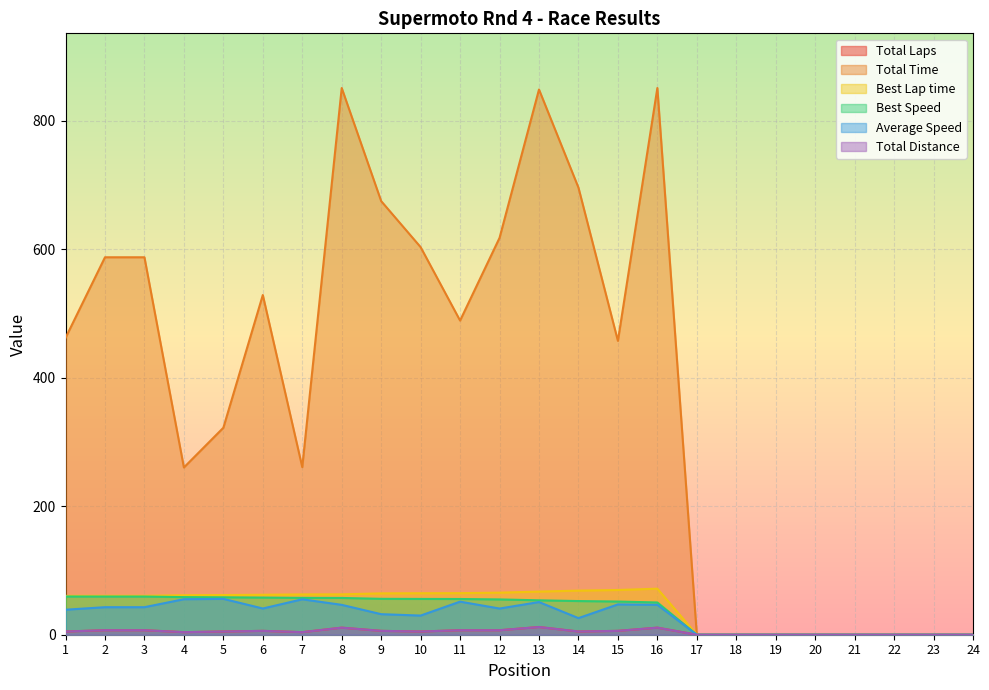

At how many categories does at least one series exceed 567?

9